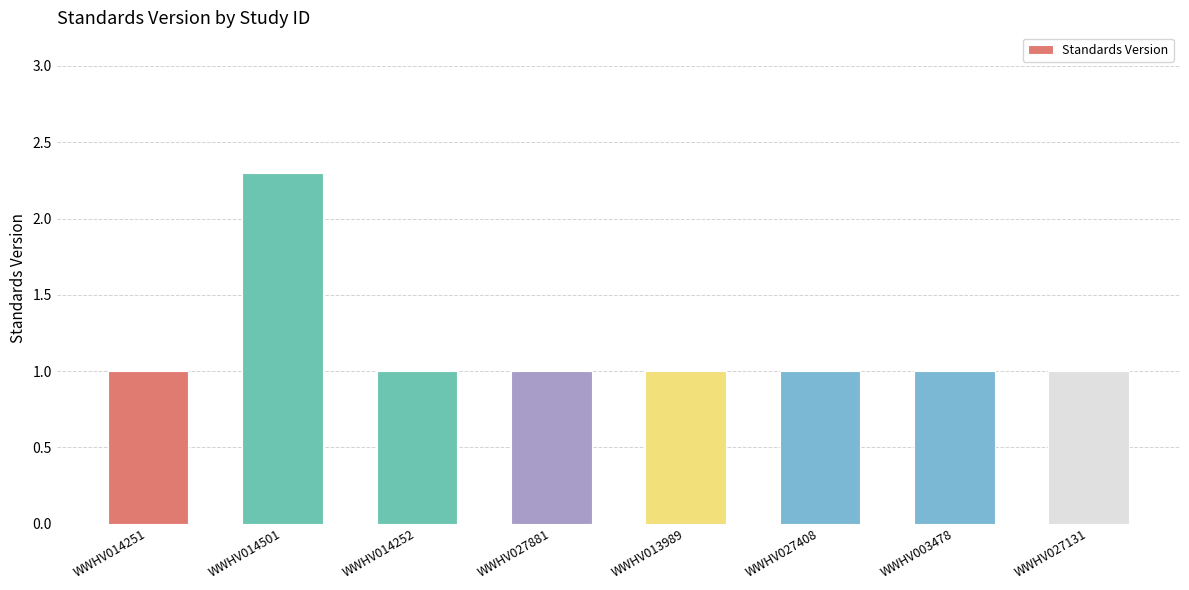

Does the chart contain any negative values?

No